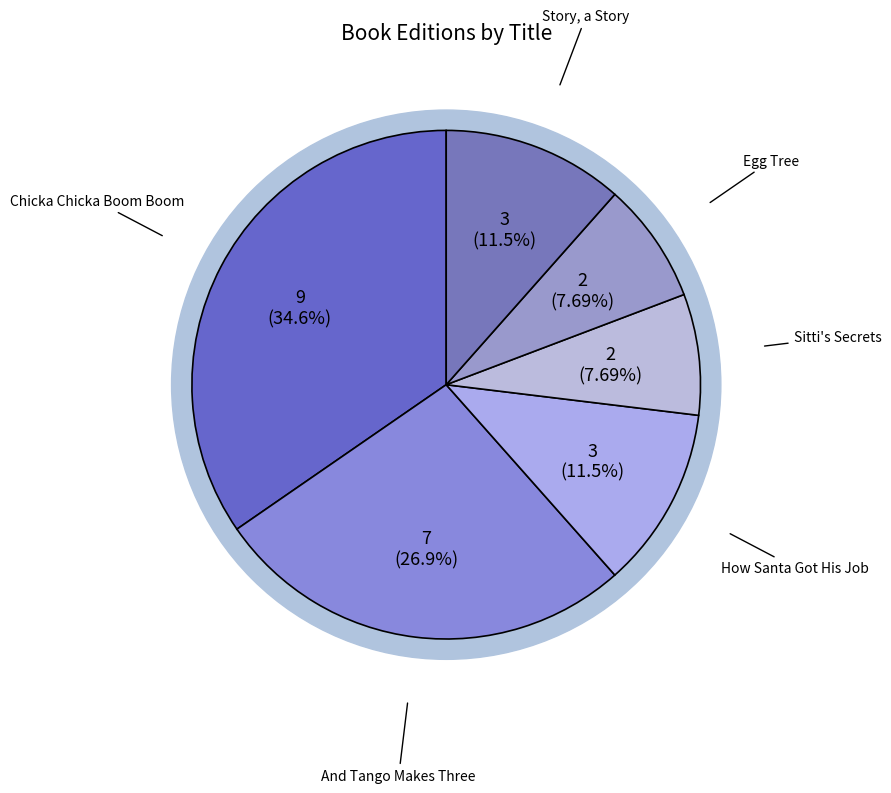

What is the smallest slice in the pie chart?

Sitti's Secrets